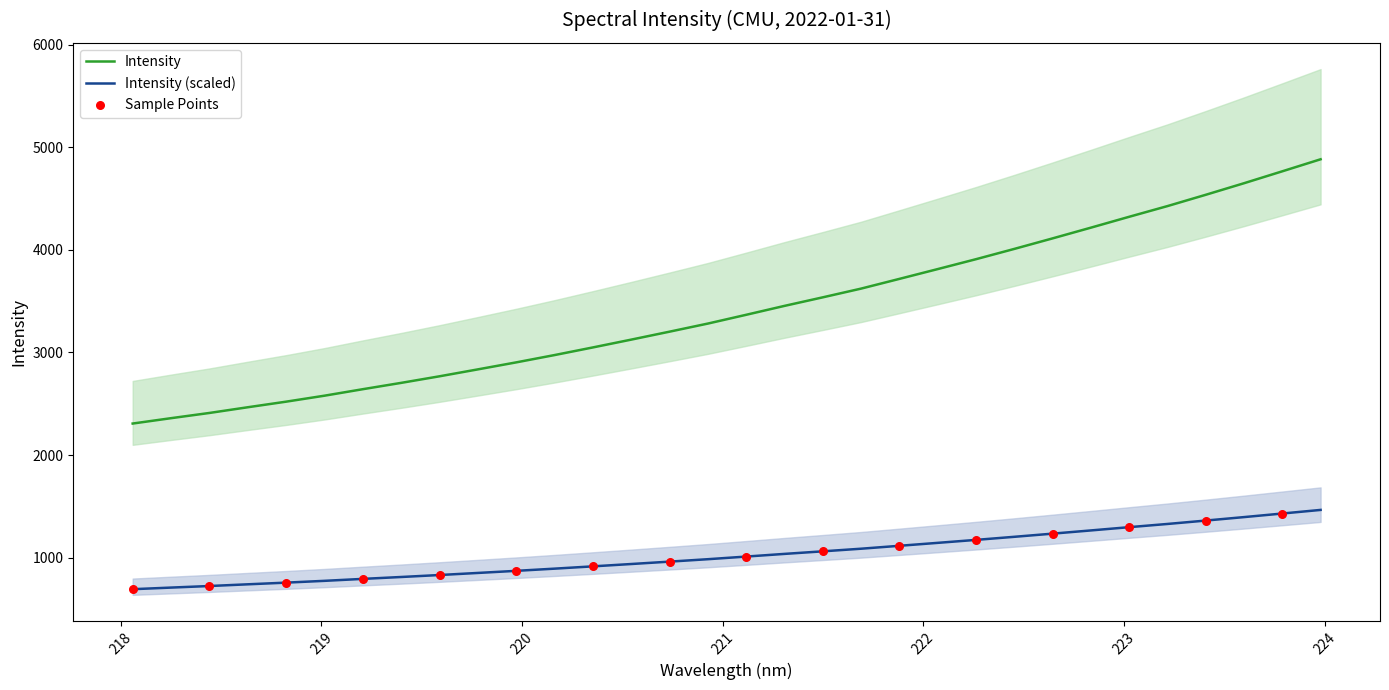

Approximately how many times larger is the value at 222.4538 compared to 222.6447?

1.0